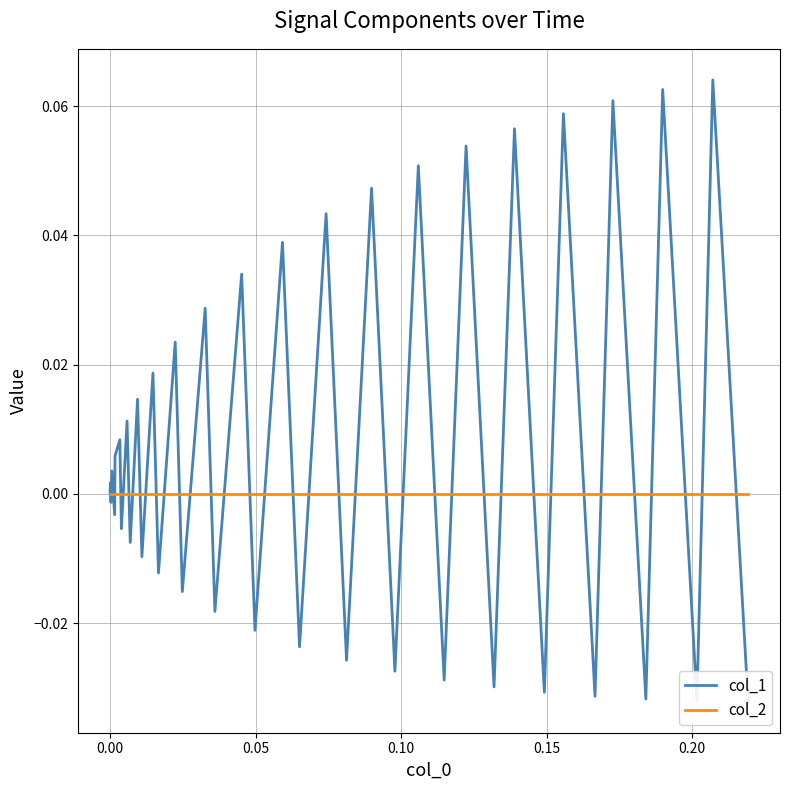

Is it true that col_1 equals 0.1 at 28?

False